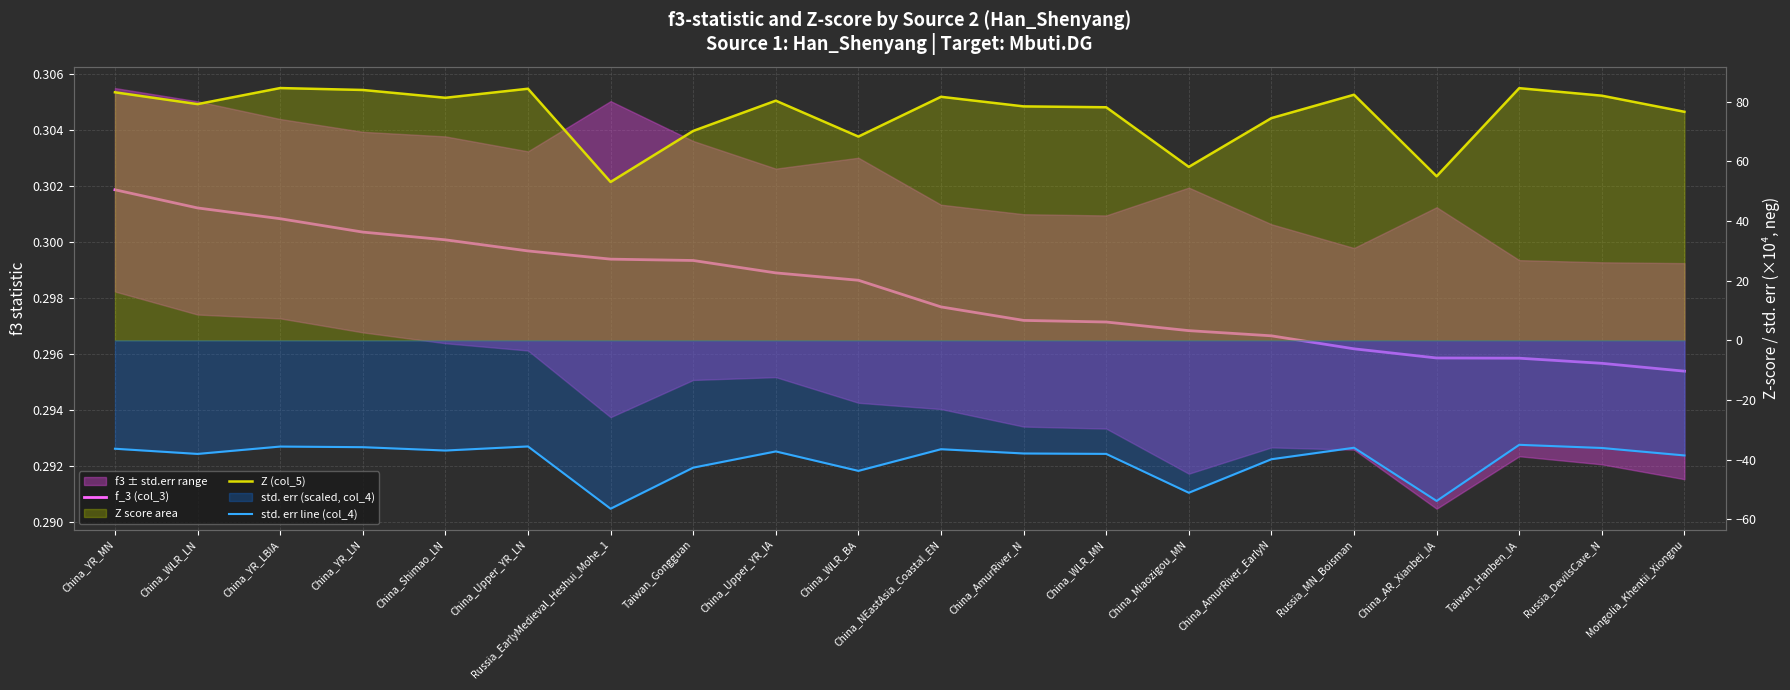

What position from the left is China_AmurRiver_N?

12